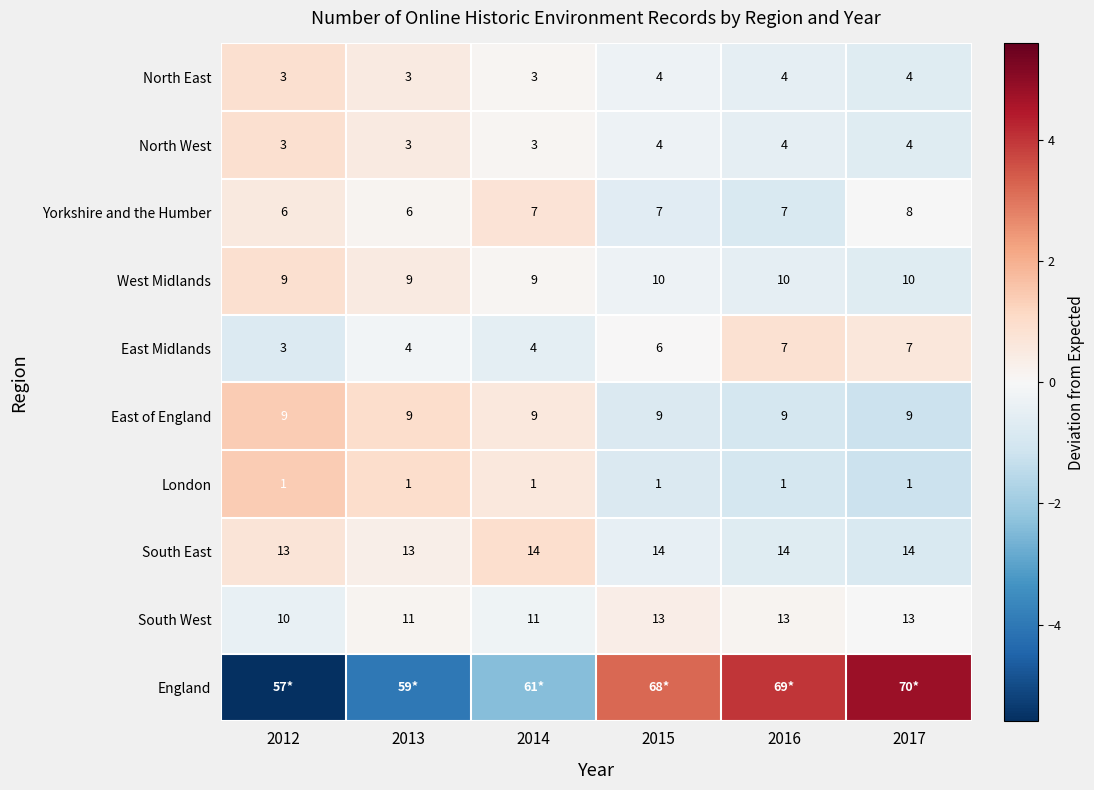

Is the value of Yorkshire and the Humber at 2015 greater than the value of North West at 2017?

Yes